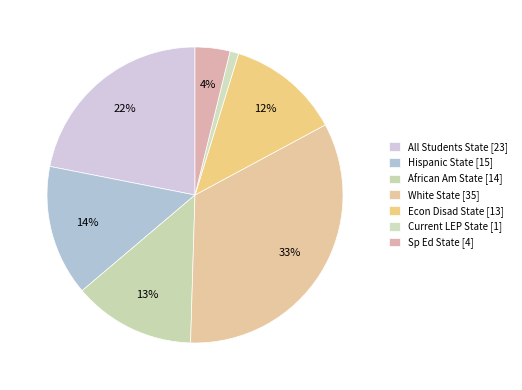

To the nearest percent, what portion does African Am State represent?

13%